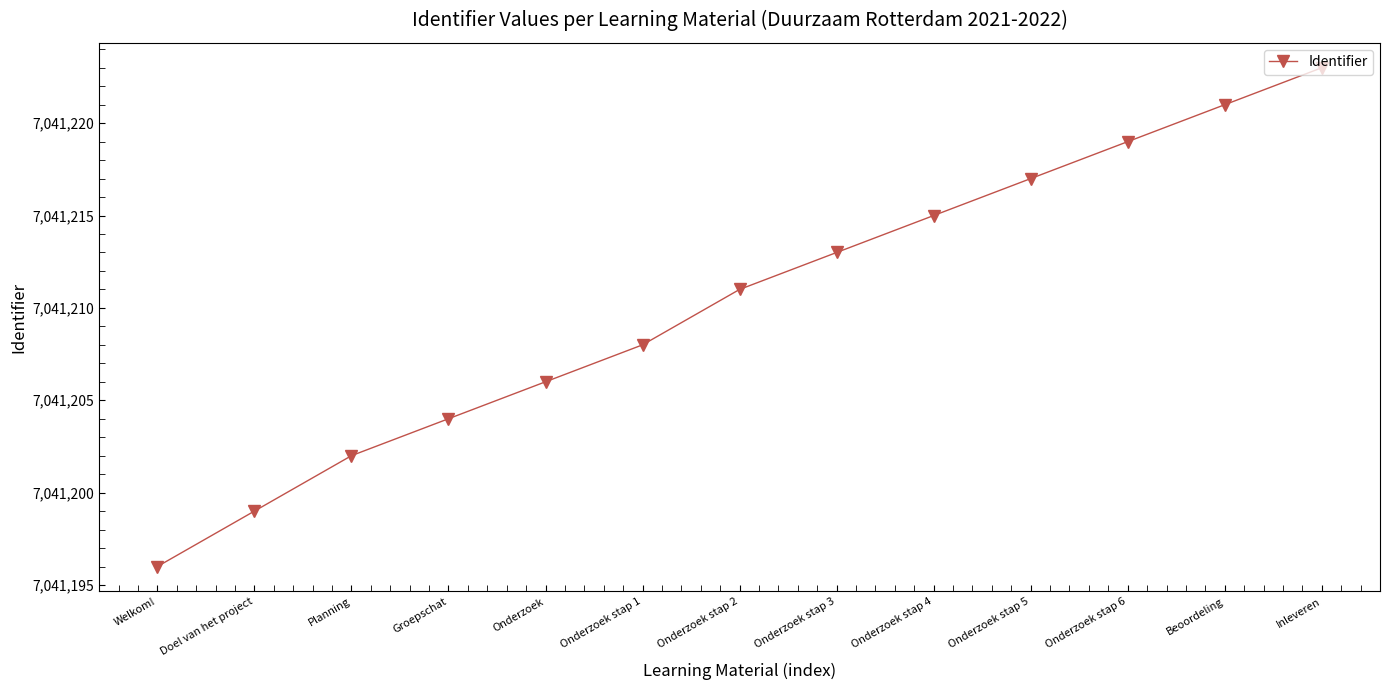

Reading left to right, list all the values displayed in this chart.

7041196	7041199	7041202	7041204	7041206	7041208	7041211	7041213	7041215	7041217	7041219	7041221	7041223